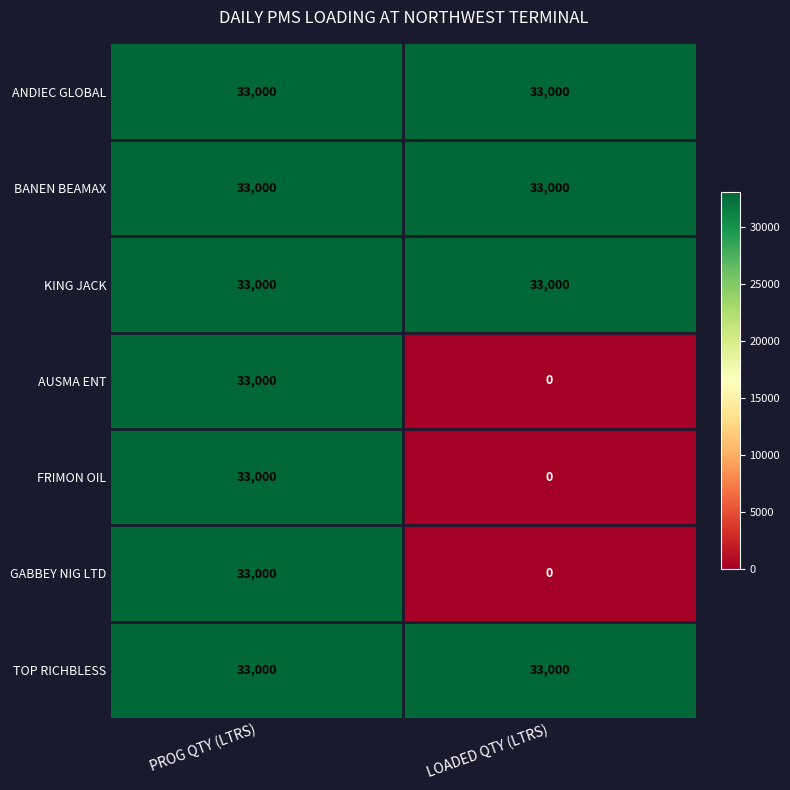

Reading right to left, list all the values displayed in this chart.

ANDIEC GLOBAL: 33000	33000
BANEN BEAMAX: 33000	33000
KING JACK: 33000	33000
AUSMA ENT: 0	33000
FRIMON OIL: 0	33000
GABBEY NIG LTD: 0	33000
TOP RICHBLESS: 33000	33000